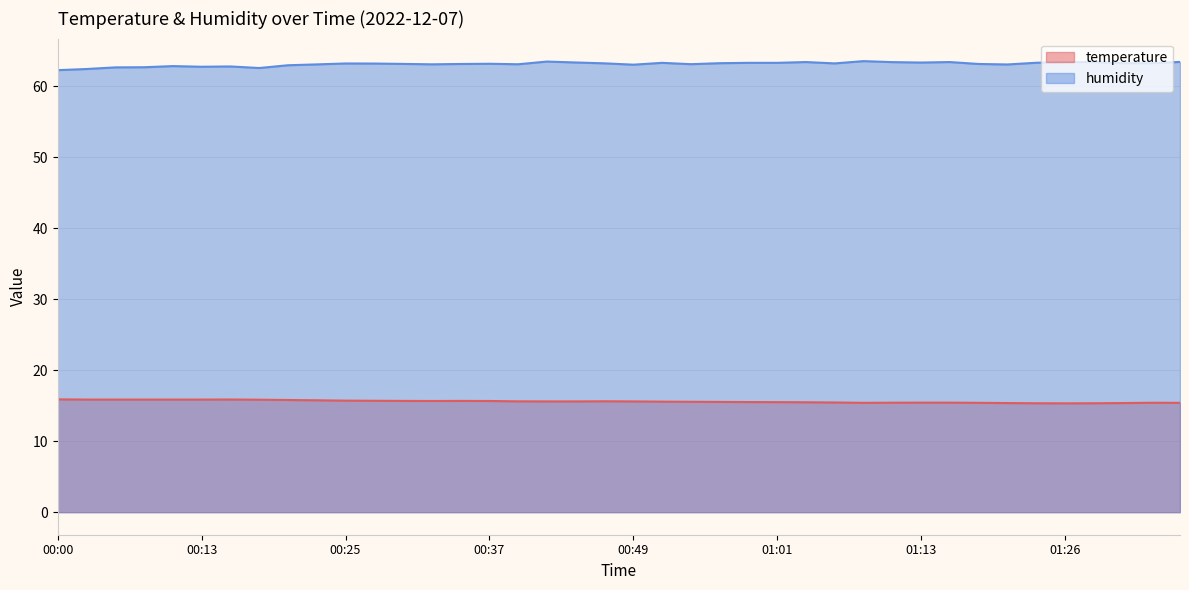

Rank the series by their average value, from lowest to highest.

temperature, humidity